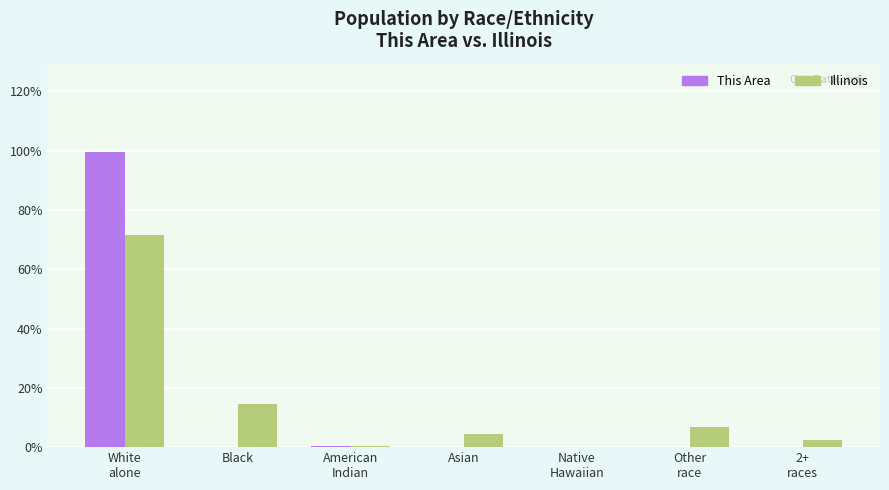

What is the maximum value shown in the chart?

99.5